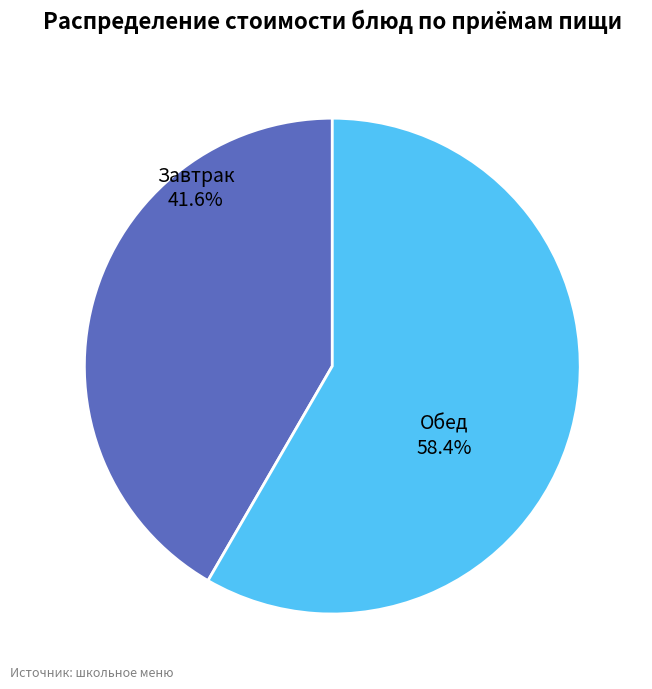

How many slices are in this pie chart?

2